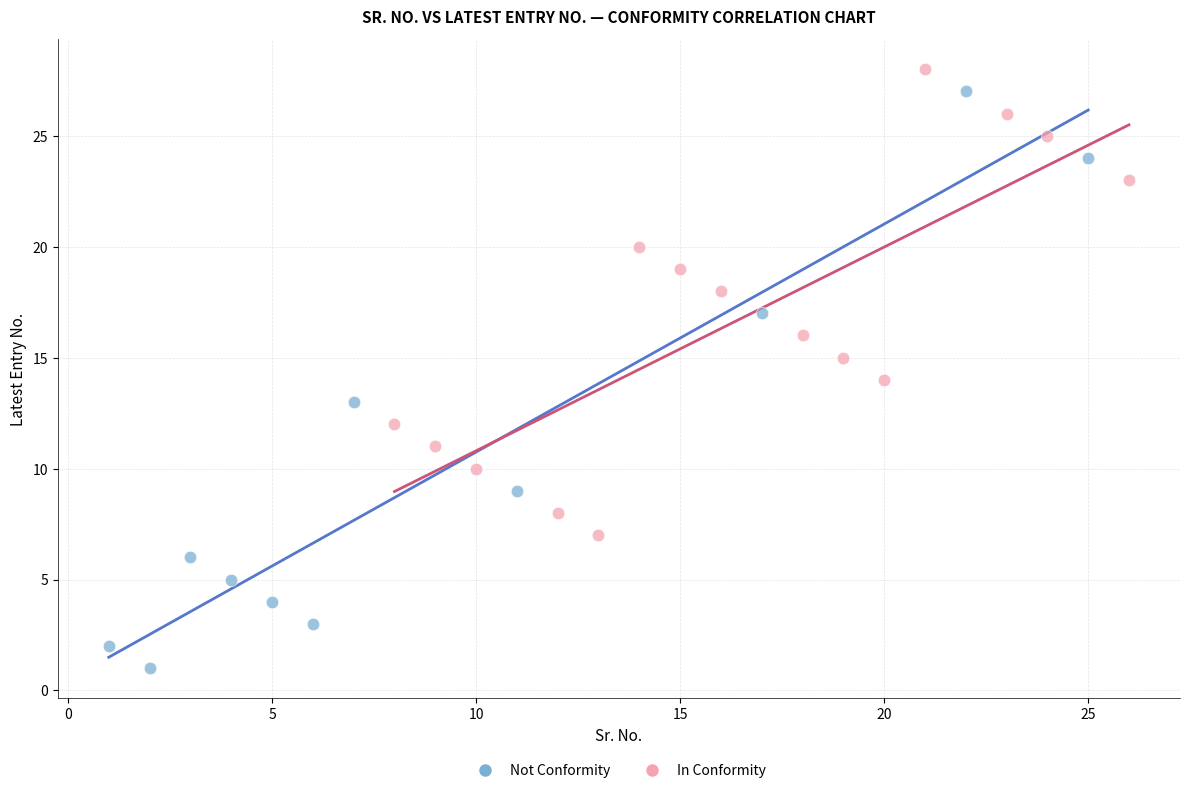

Which series contains the lowest Y value?

Not Conformity